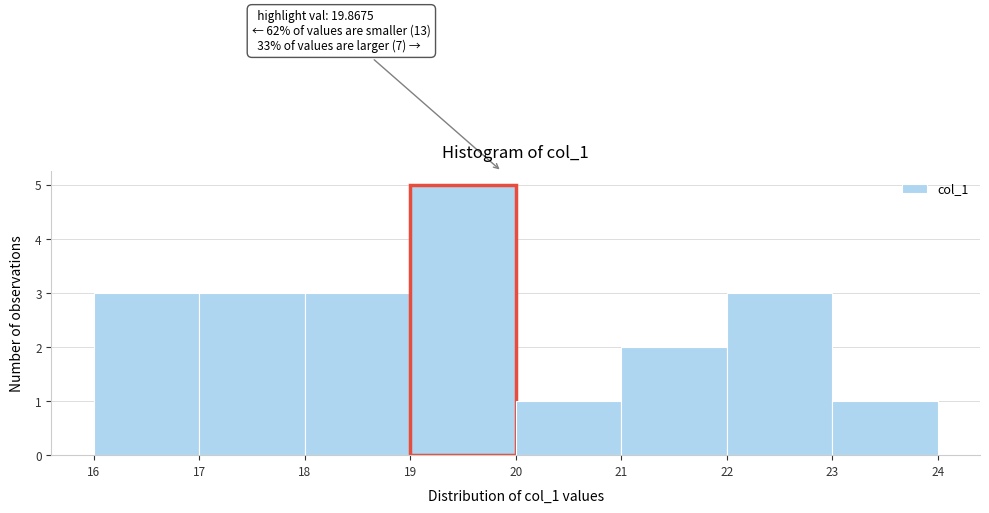

Which range on the x-axis has the tallest bar?

19 to 20